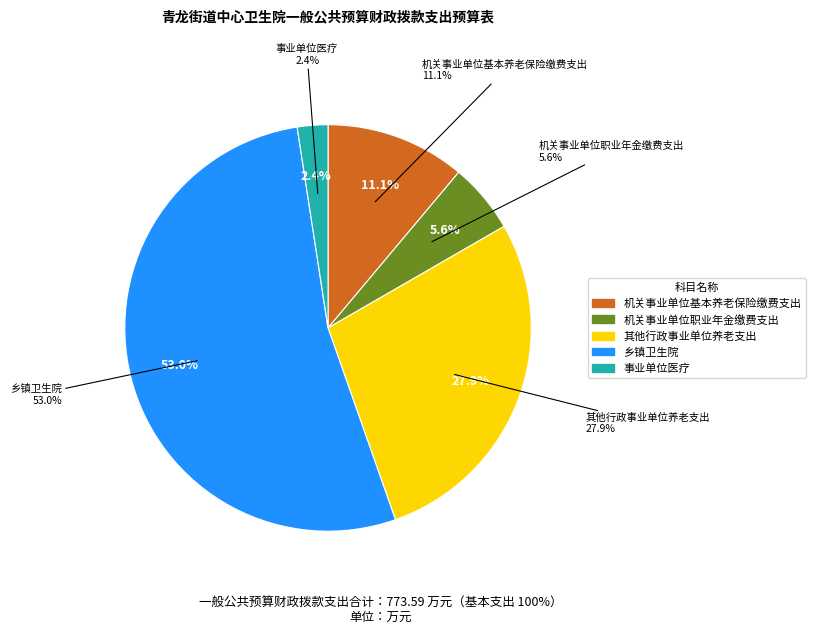

Combined, what portion of the pie is 事业单位医疗 and 其他行政事业单位养老支出?

30.4%